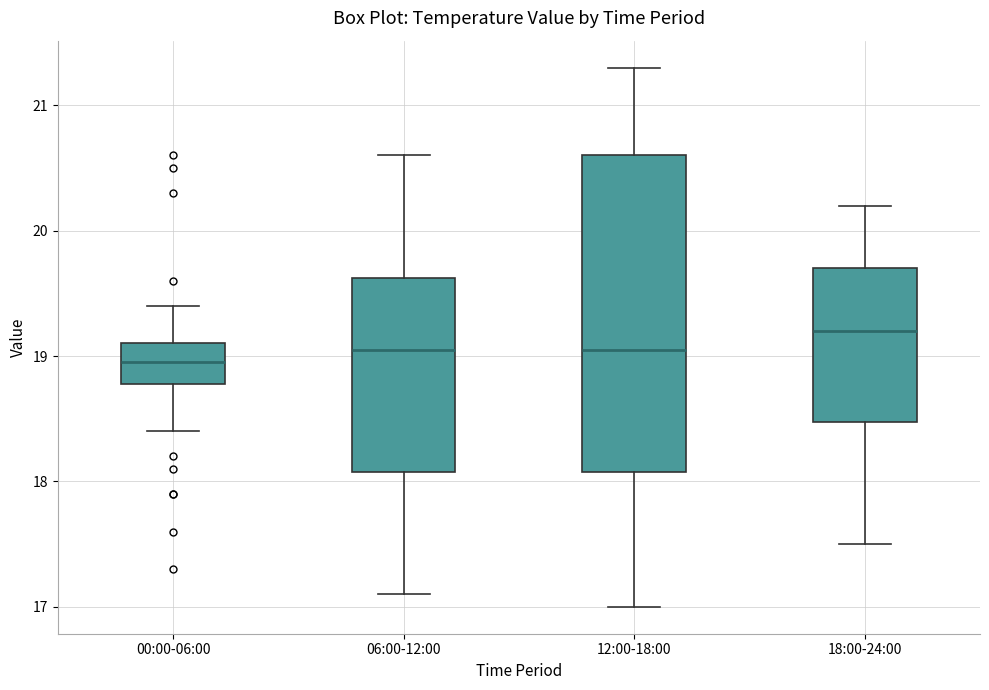

Reading left to right, read every box against the y-axis: the position of its median line, the range the box covers, and the ends of its whiskers. The values are not printed on the chart, so give them approximately, as read against the axis.

00:00-06:00: median 19.0, box 18.8 to 19.1, whiskers 18.4 to 19.4
06:00-12:00: median 19.1, box 18.1 to 19.6, whiskers 17.1 to 20.6
12:00-18:00: median 19.1, box 18.1 to 20.6, whiskers 17.0 to 21.3
18:00-24:00: median 19.2, box 18.5 to 19.7, whiskers 17.5 to 20.2